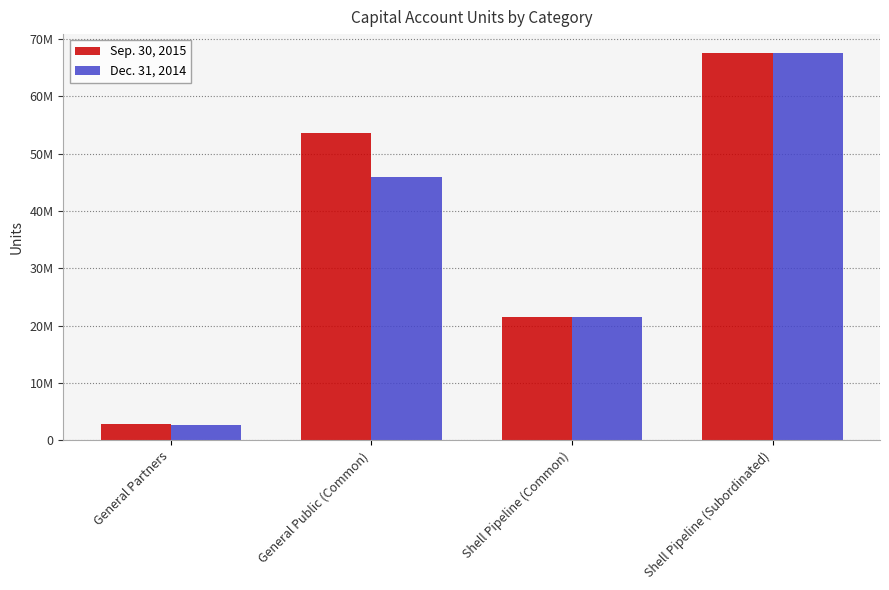

Are the bars grouped side by side (vs. stacked)?

Yes